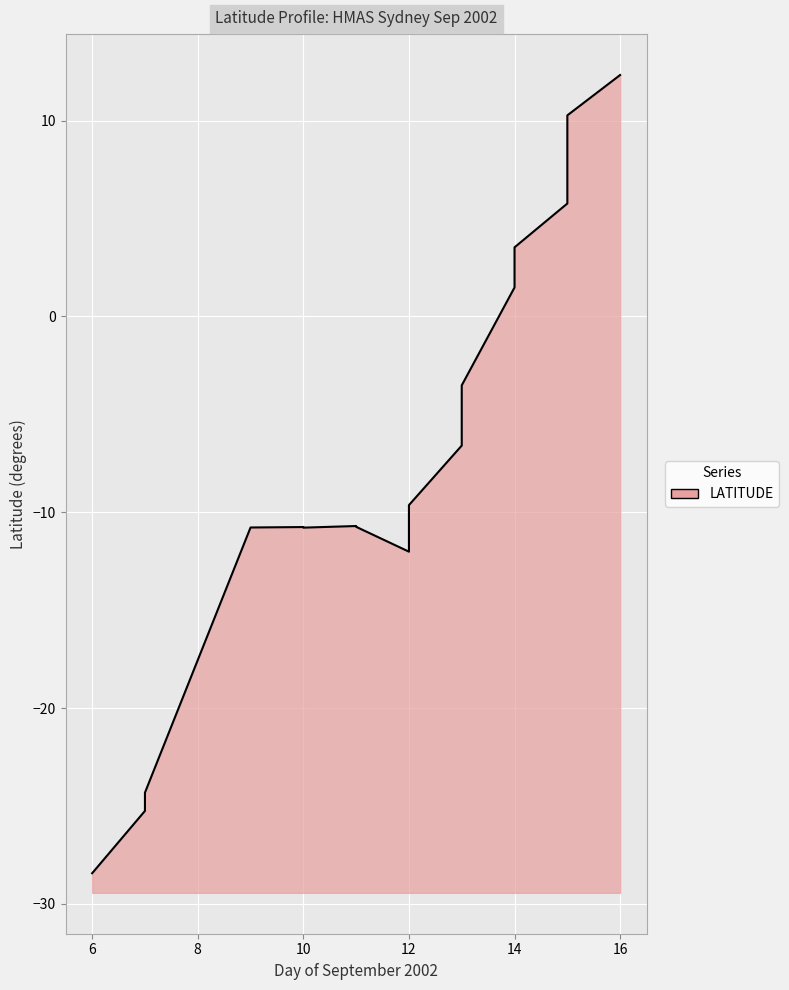

What is the sum of the values at 16 and 13?

5.7